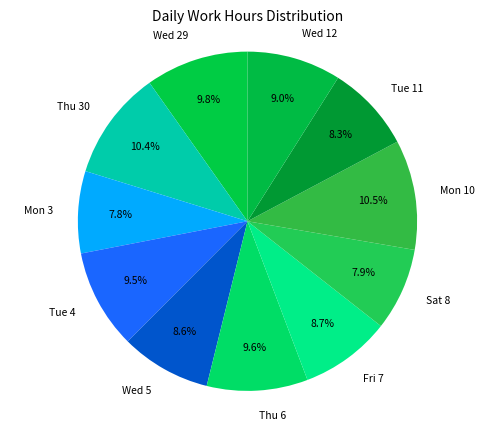

To the nearest percent, what is the combined percentage of Wed 29 and Wed 12?

19%